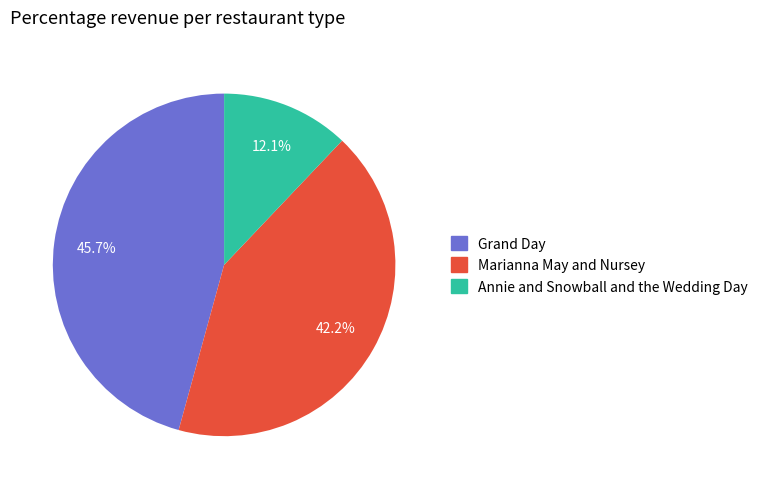

What is the ratio of the value at Annie and Snowball and the Wedding Day to the value at Grand Day?

0.3